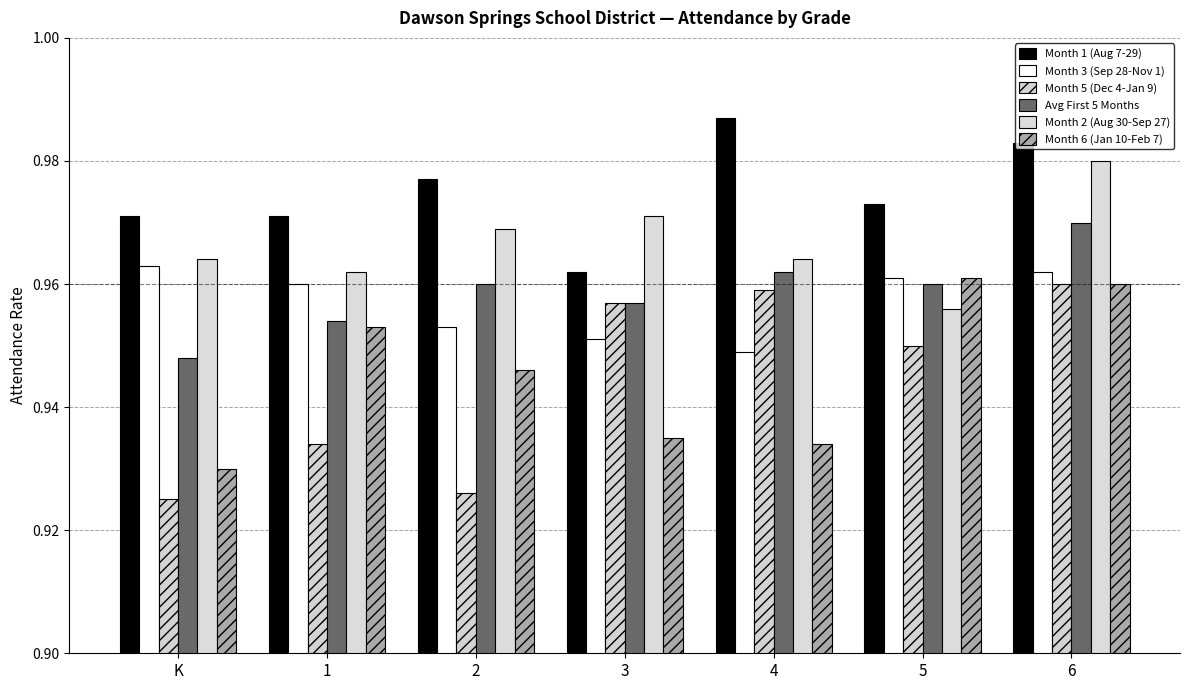

How many bars are there in total?

42